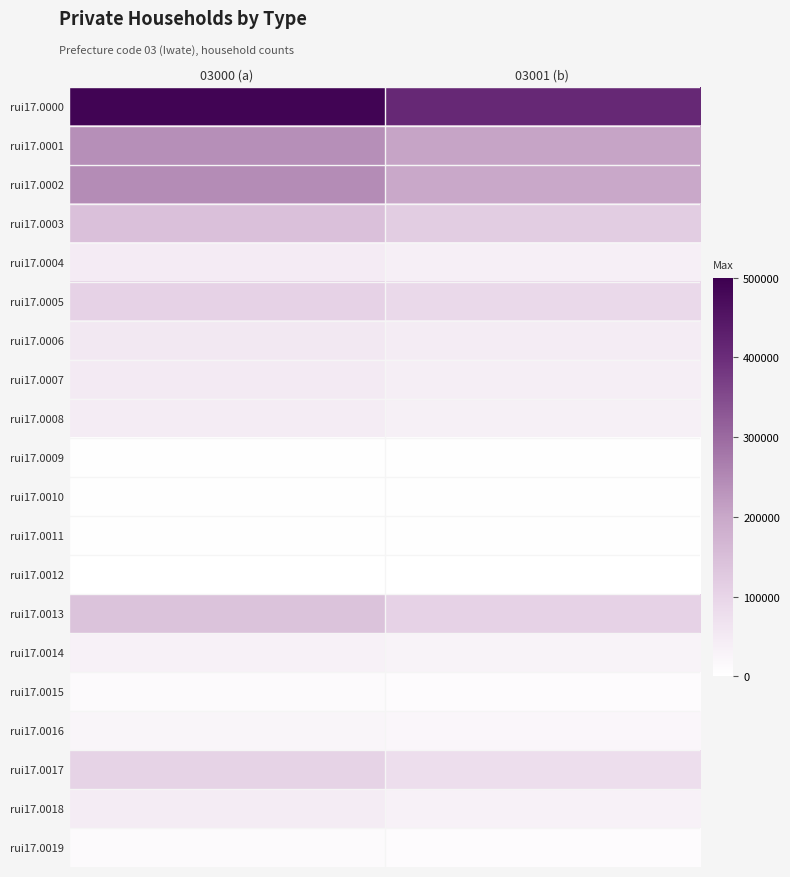

Which has a higher value, 03001 (b) or 03000 (a)?

03000 (a)